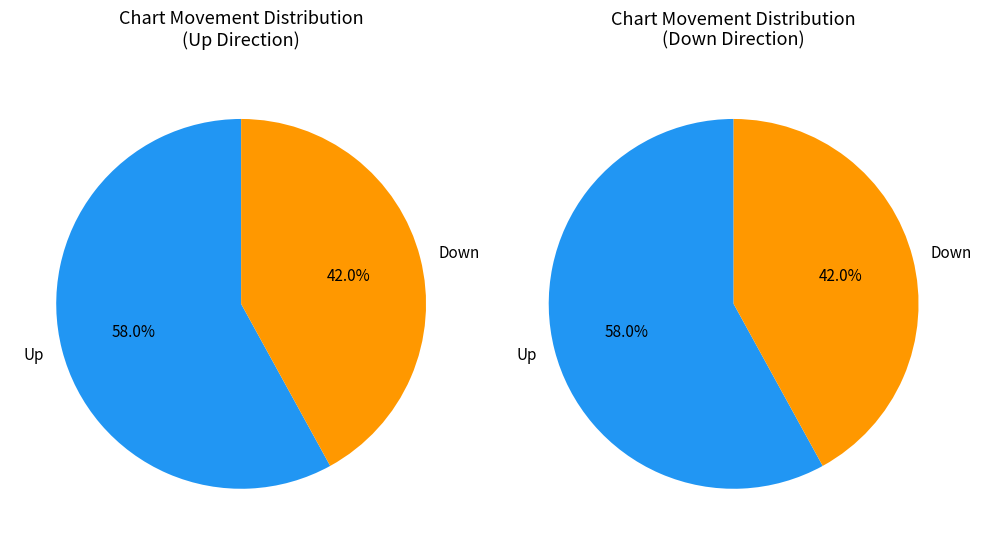

Which category has the smallest portion of the pie?

down